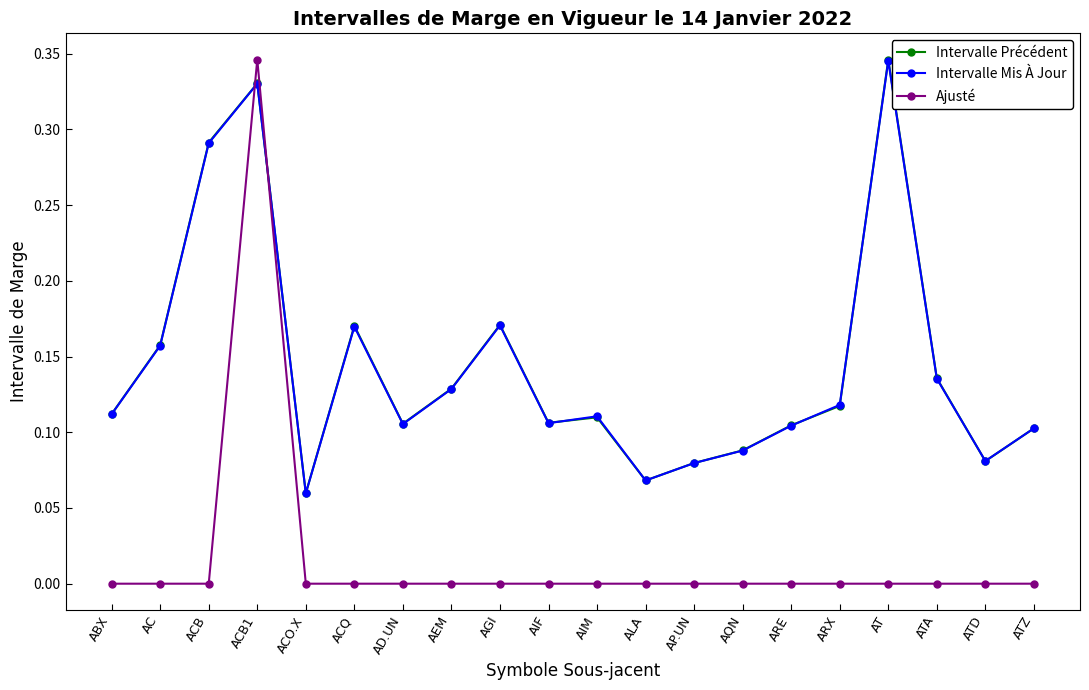

How many data points does each series have?

20